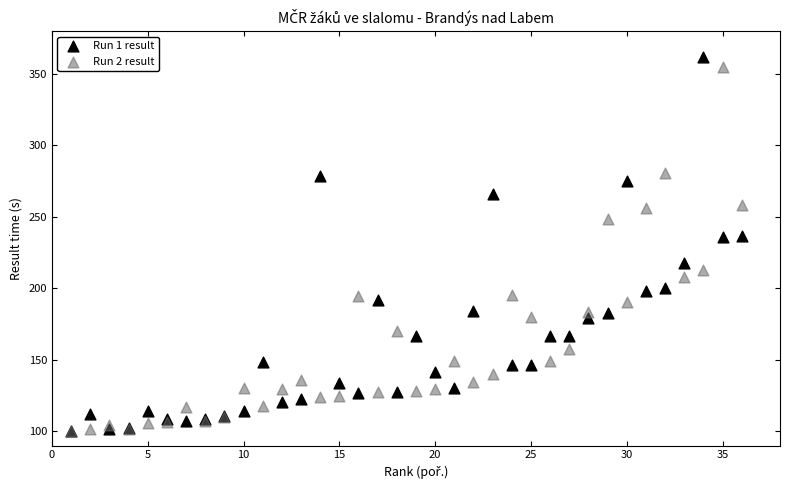

What are all the series names shown in the legend?

Run 1 result, Run 2 result